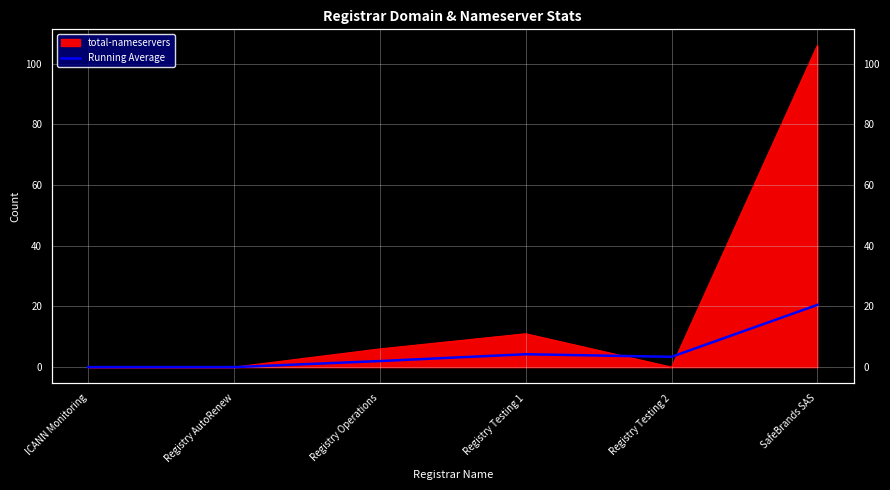

How many lines are shown in the chart?

1